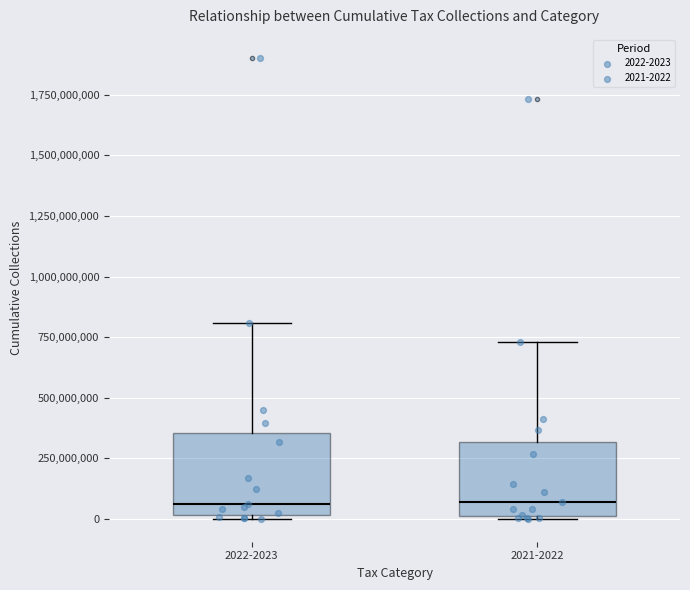

Where is the upper edge of the box for 2022-2023 on the y-axis? The values are not printed on the chart, so give them approximately, as read against the axis.

350000000